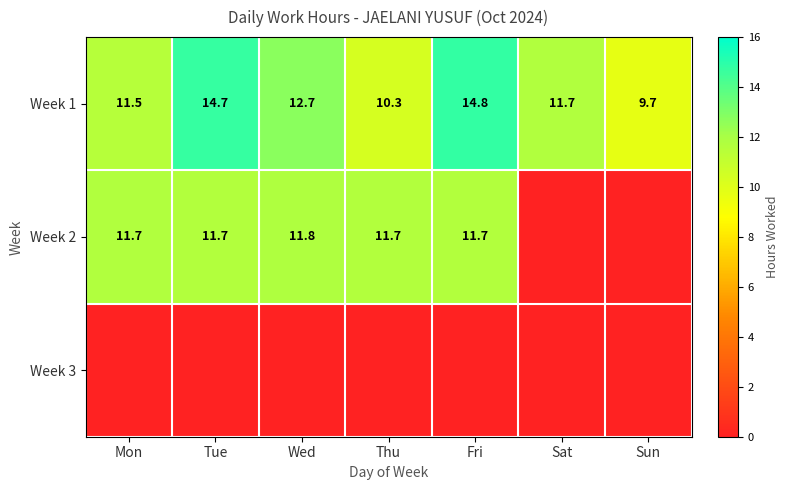

The value of Week 2 at Thu is 11.7. True or false?

True